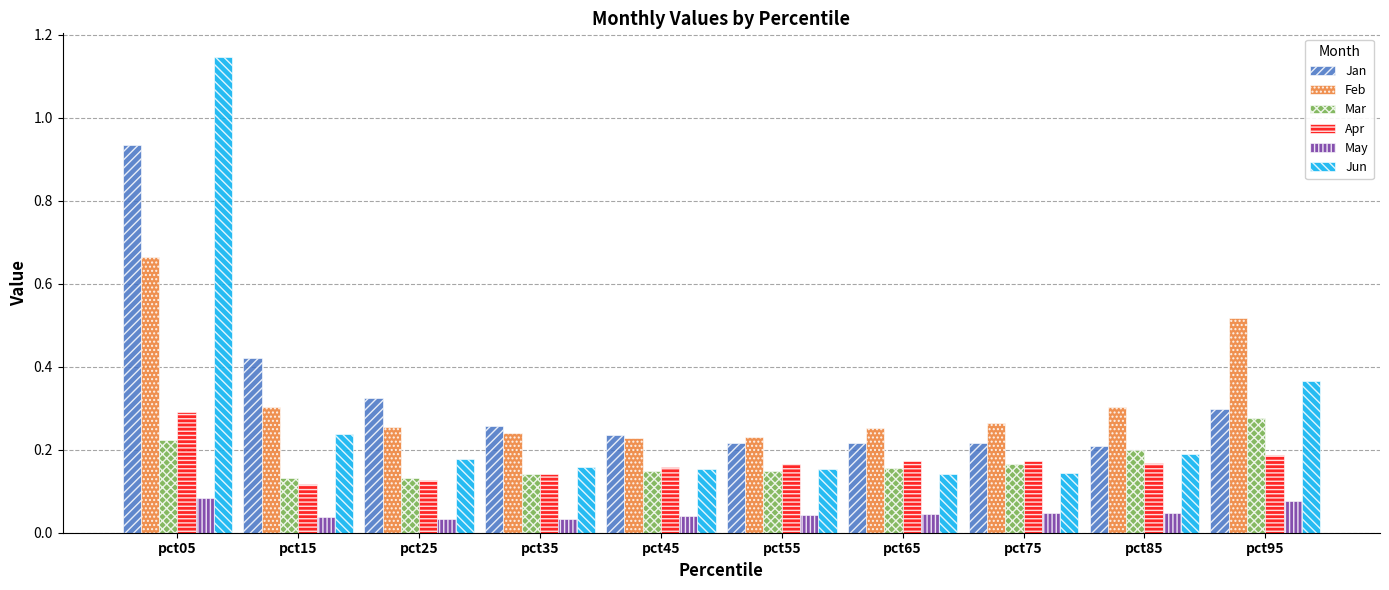

Count the Jun values in the range 0 to 1.

9